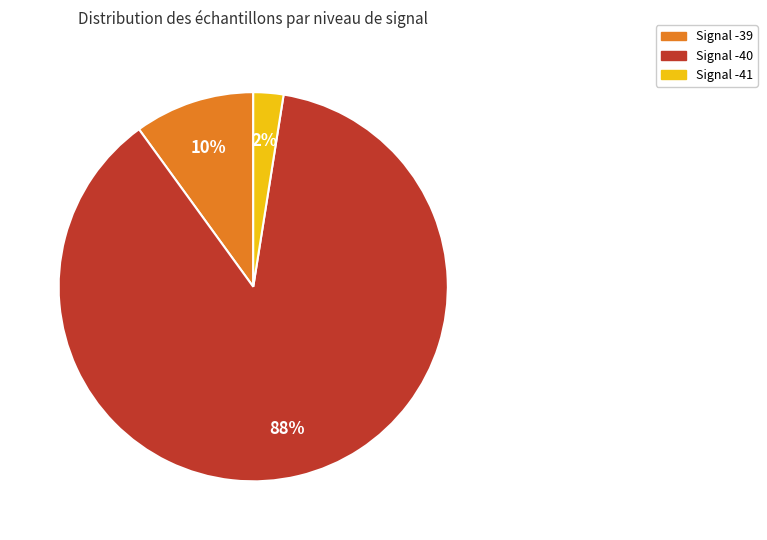

How many segments does this pie chart have?

3